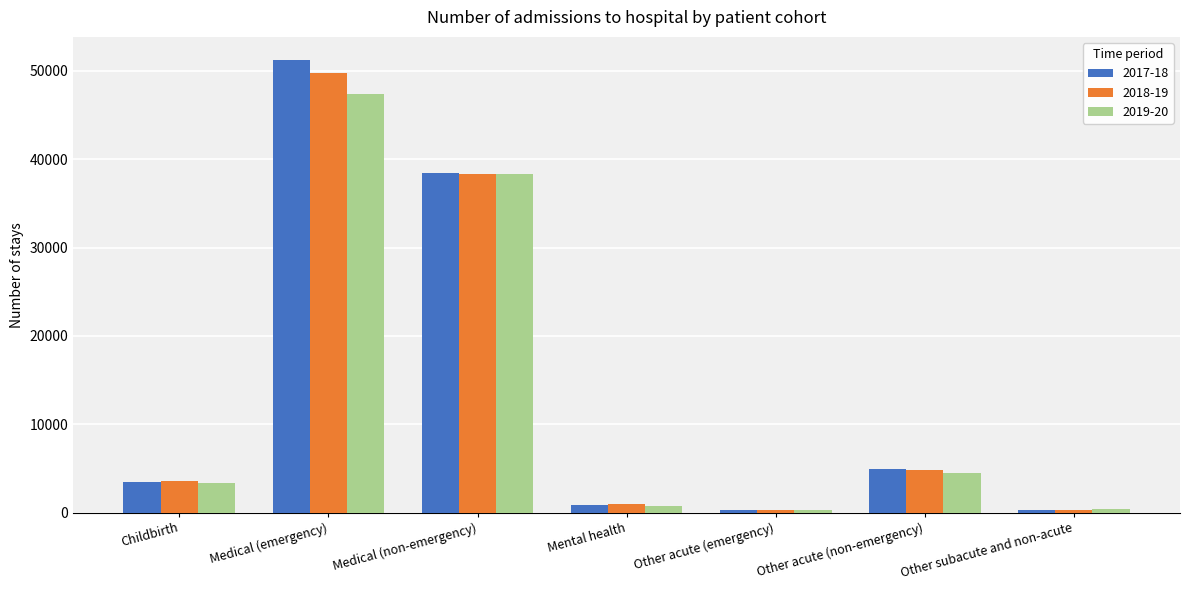

At which category is the sum across all series the highest?

Medical (emergency)